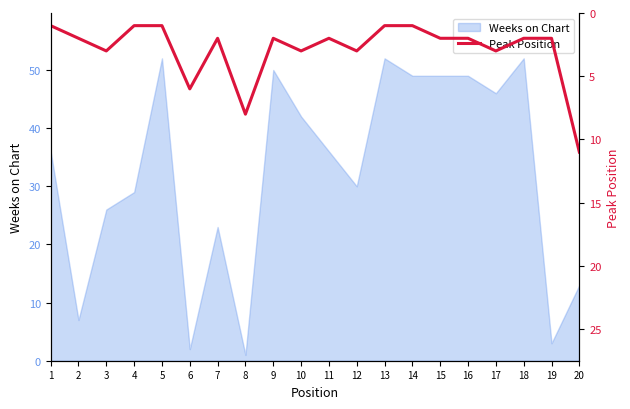

Is it true that the value at 3 is 3?

True